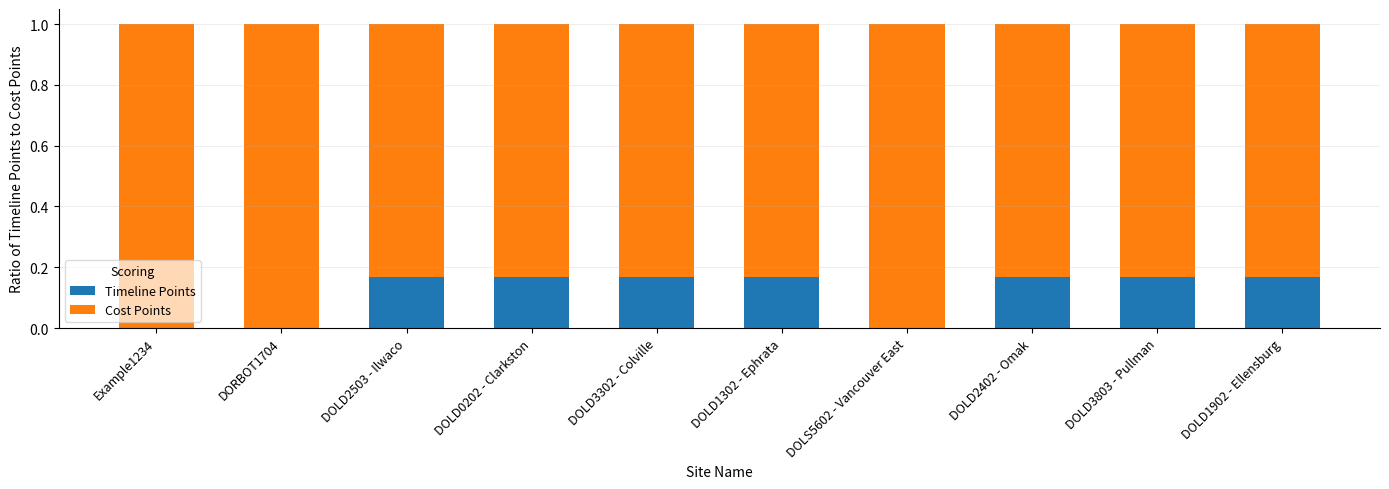

What is the sum of all Timeline Points values?

1.2